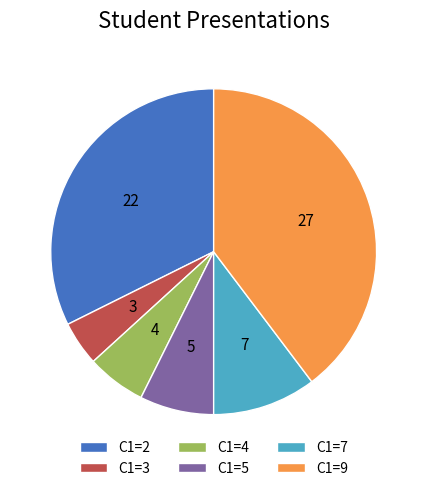

Approximately how many times larger is the value at C1=9 compared to C1=7?

3.9